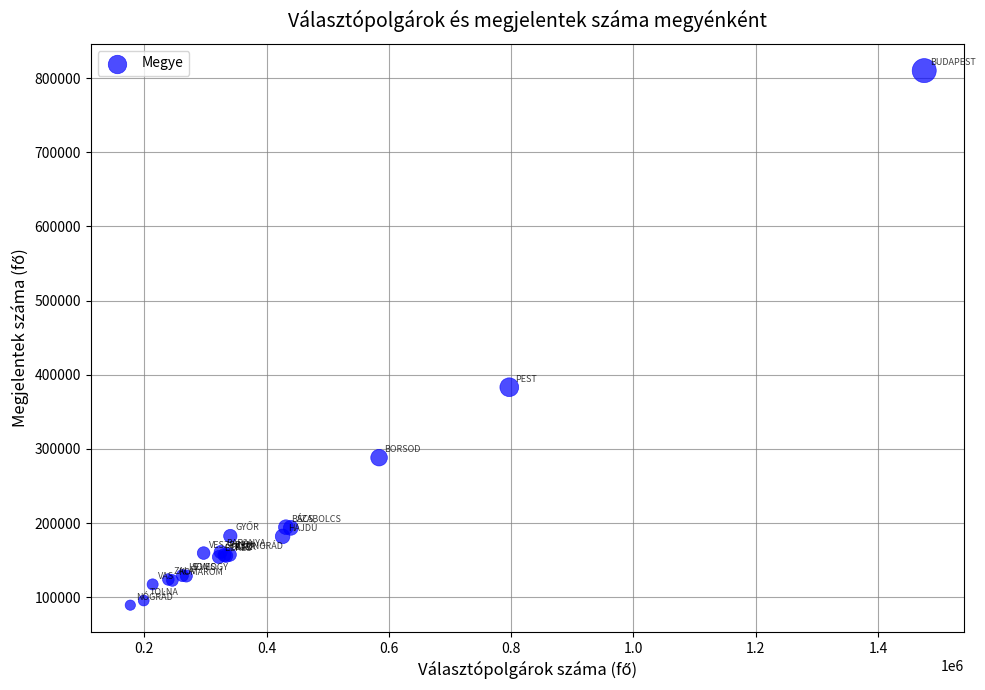

What Y value in the scatter plot is closest to 449715?

383177